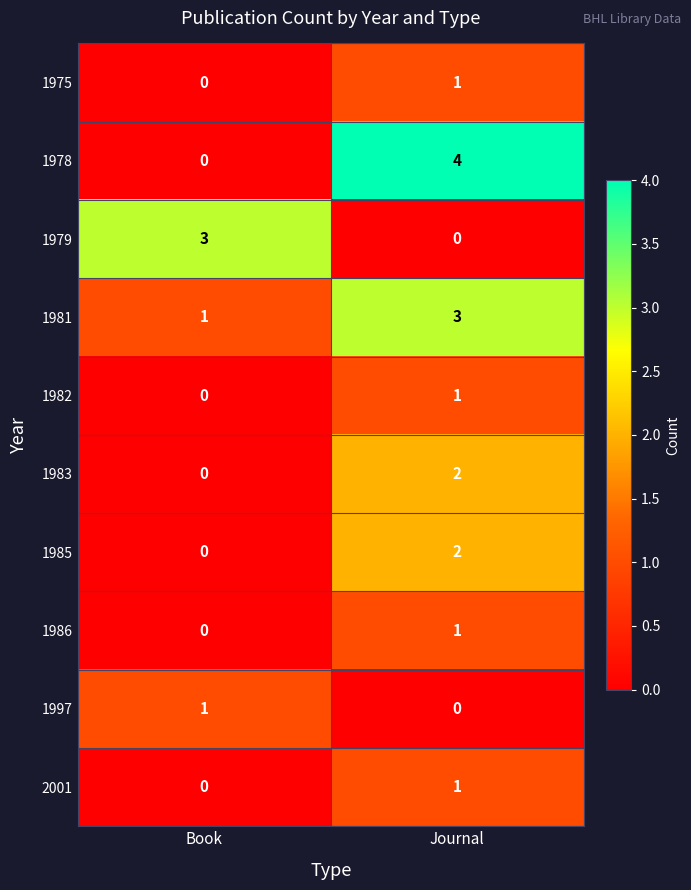

What is the total value across all series at Book?

5